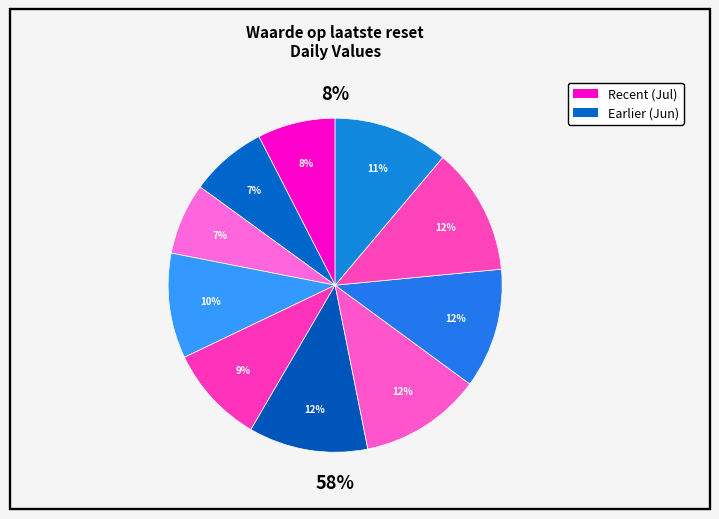

To the nearest percent, what is the difference between the 2025-06-30 and 2025-06-20 slice percentages?

4%